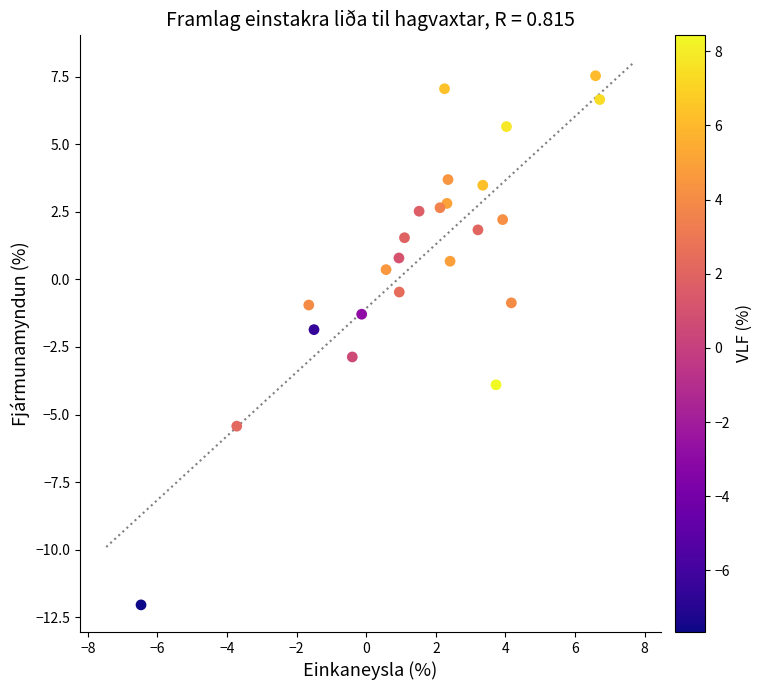

What is the range of Y values (max minus min)?

19.6